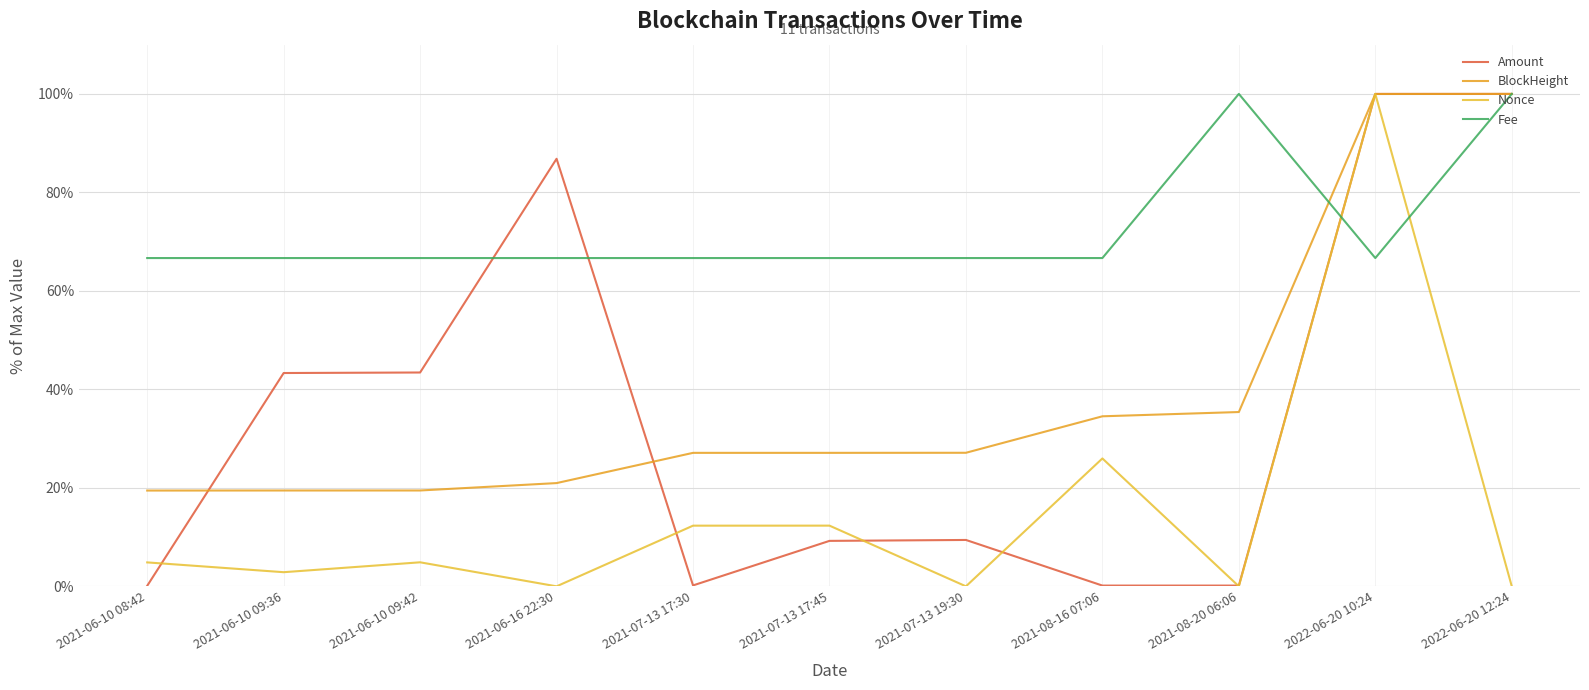

Rank the series by their maximum value, from lowest to highest.

Amount, BlockHeight, Nonce, Fee